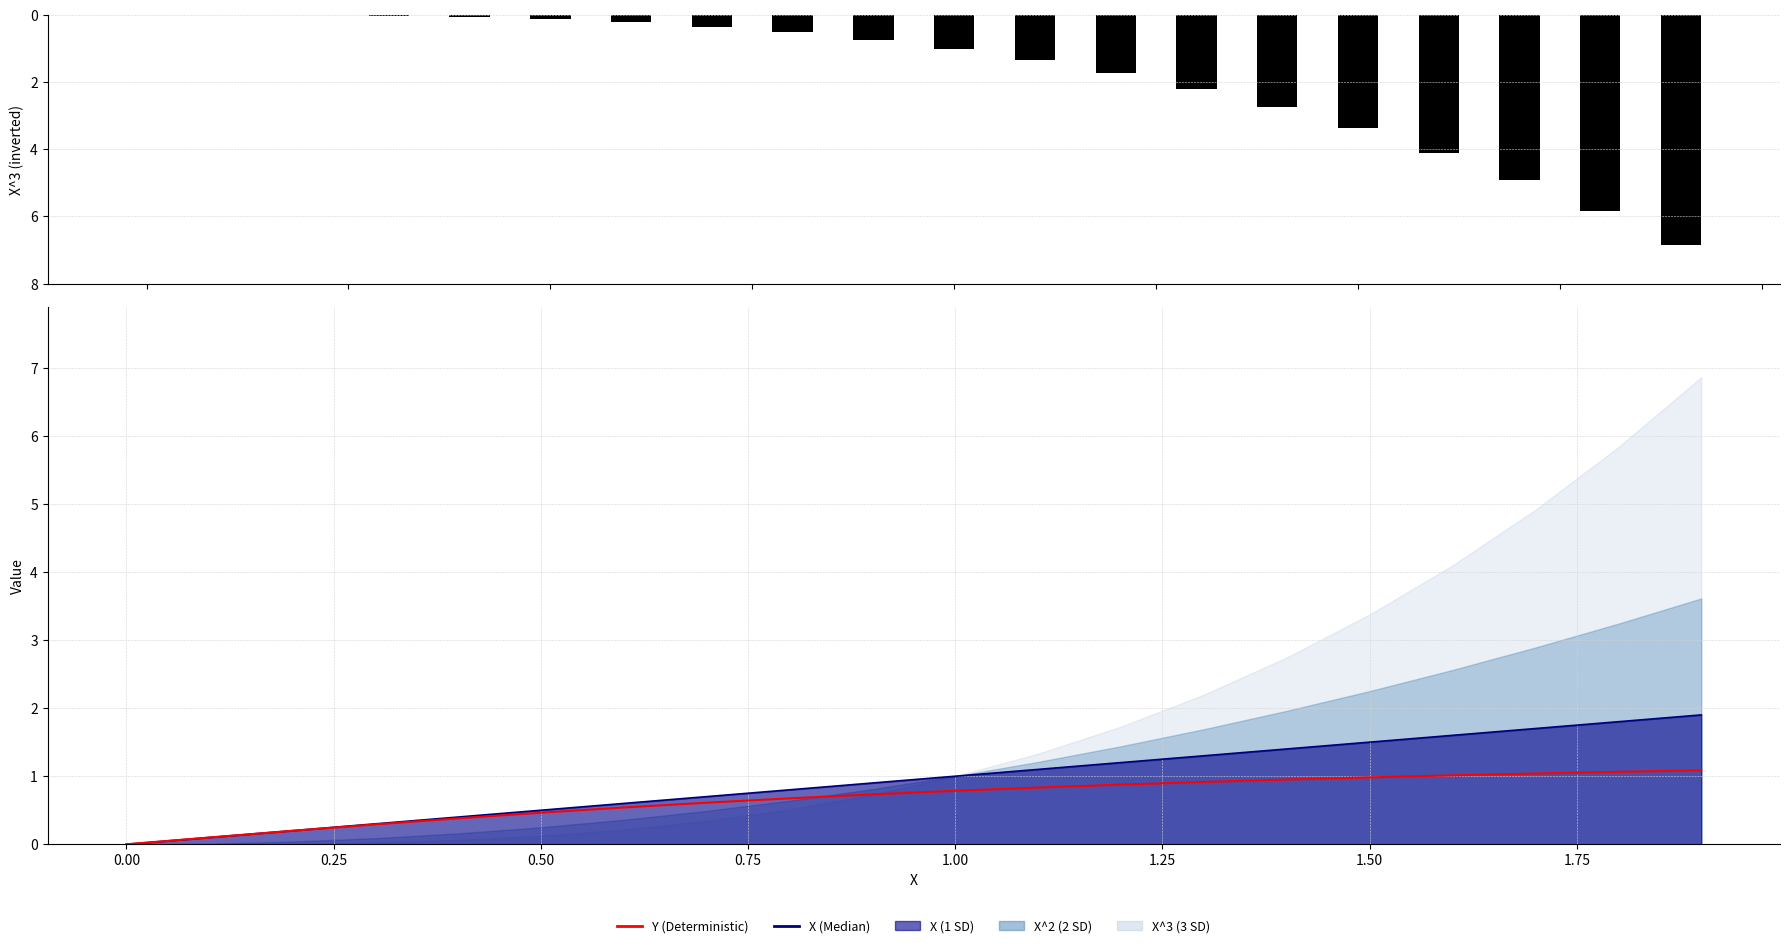

Are the bars horizontal?

No